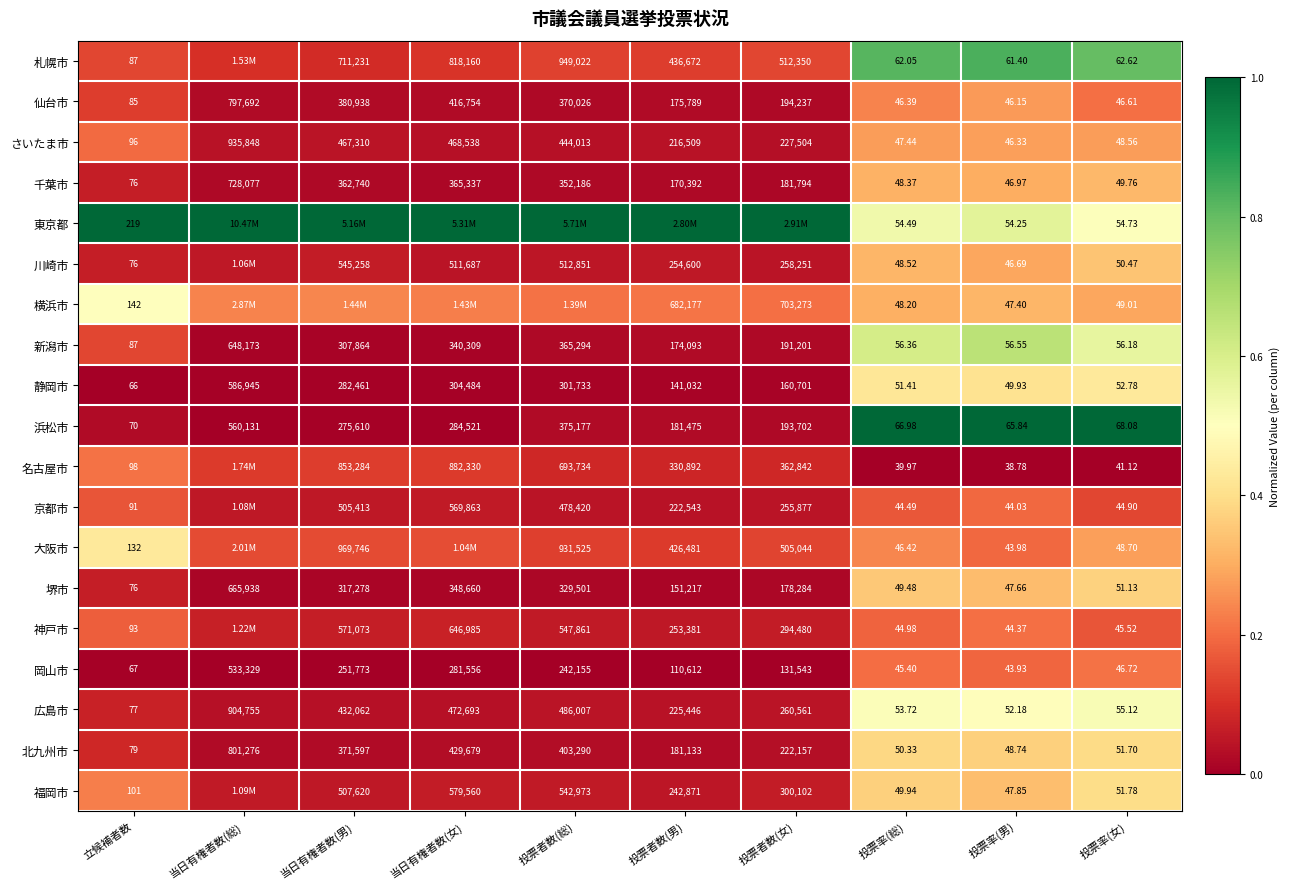

Which category has the lowest value in the 新潟市 series?

投票率(女)